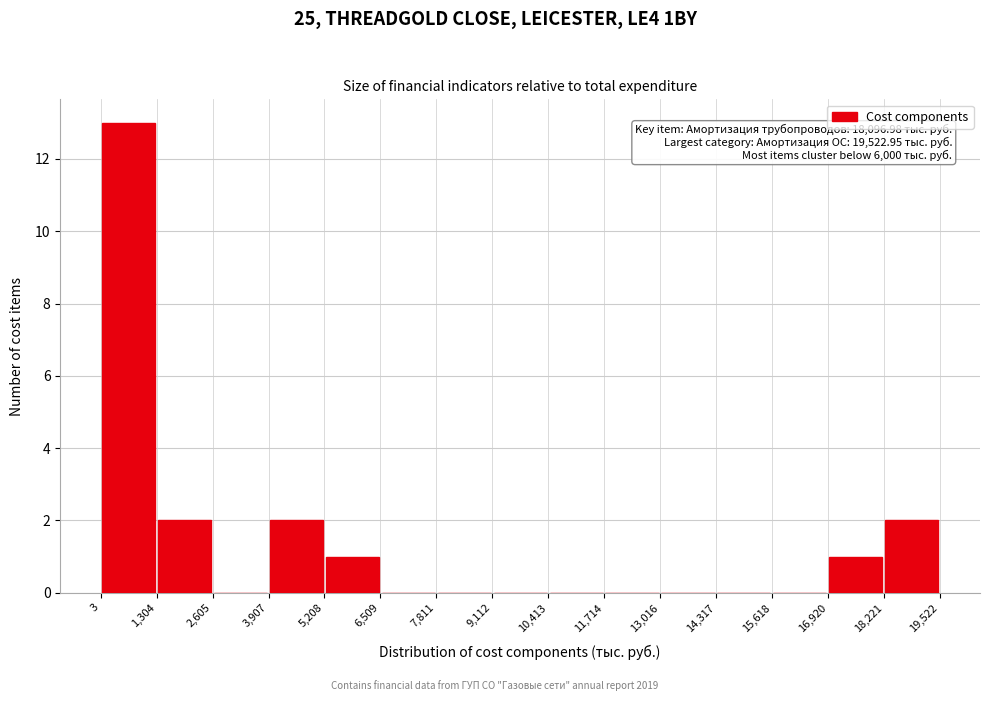

Over which range of the x-axis is the bar tallest?

3 to 1,304